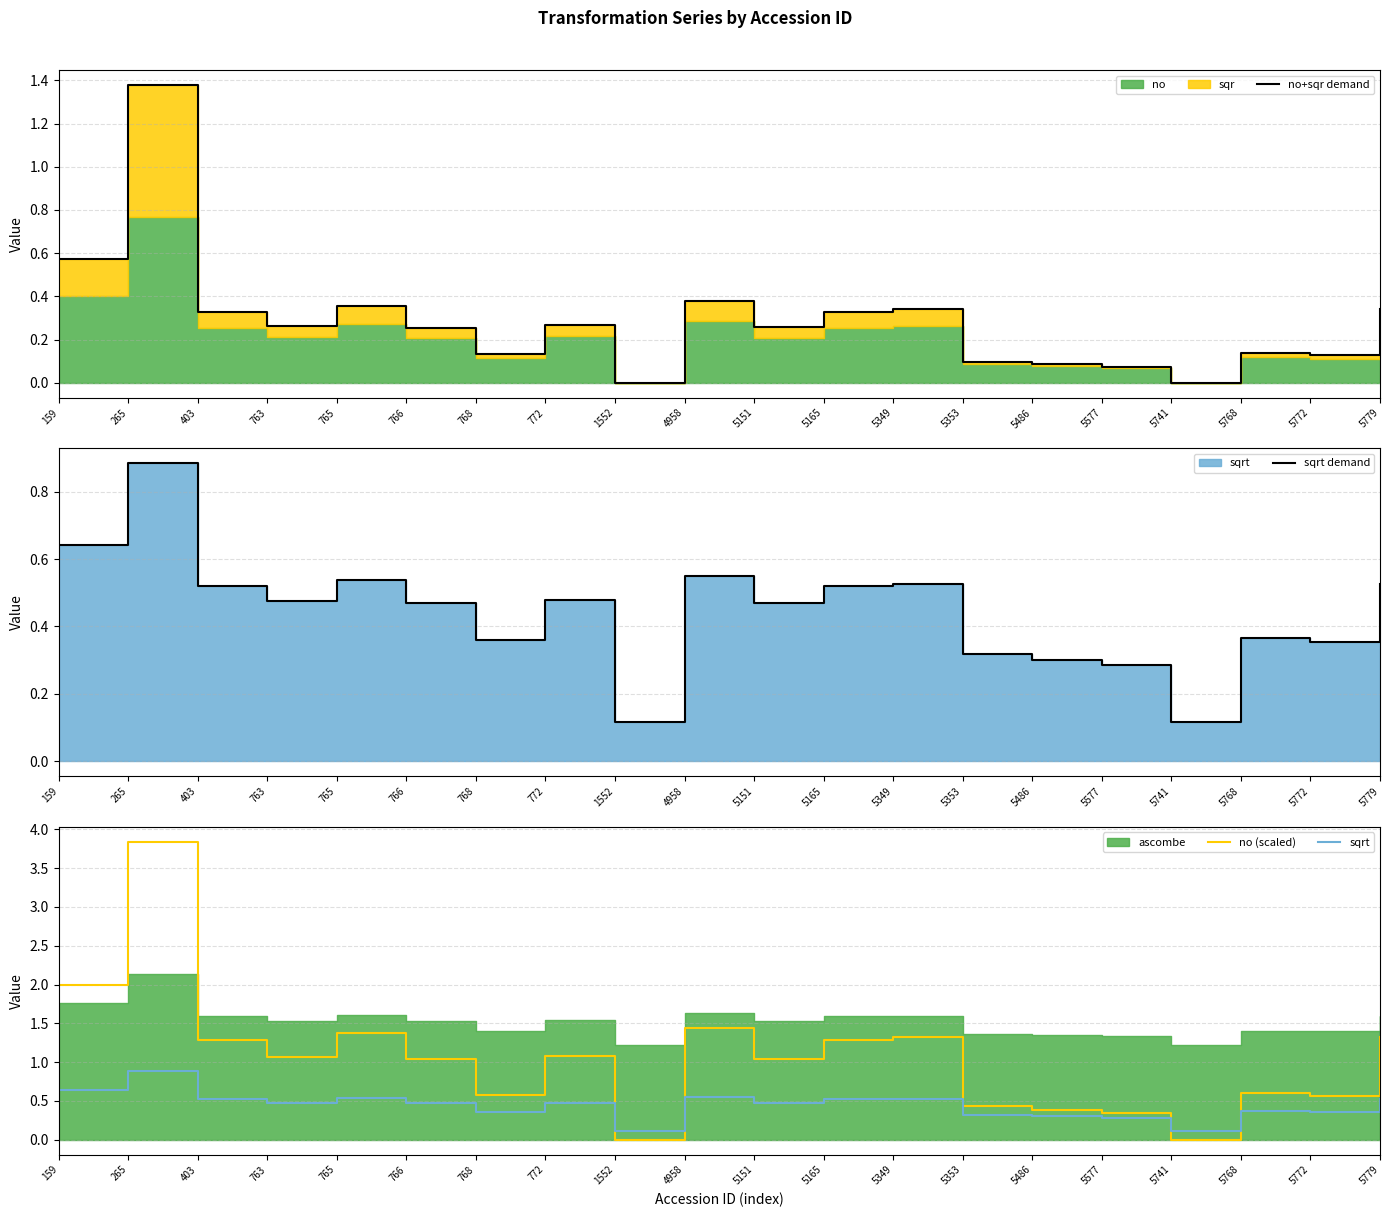

Which series has the widest spread of values?

no (scaled)